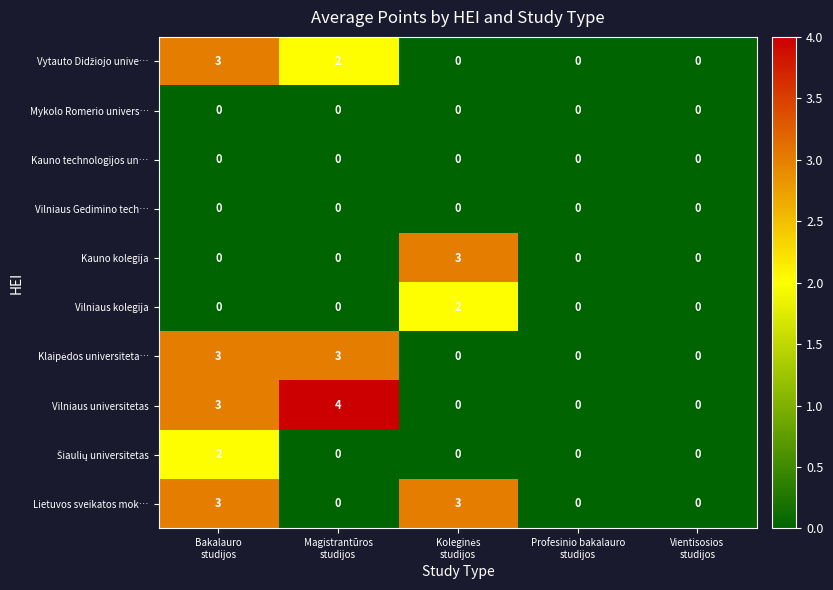

What is the difference between the maximum and minimum values in the Lietuvos sveikatos mok… series?

3